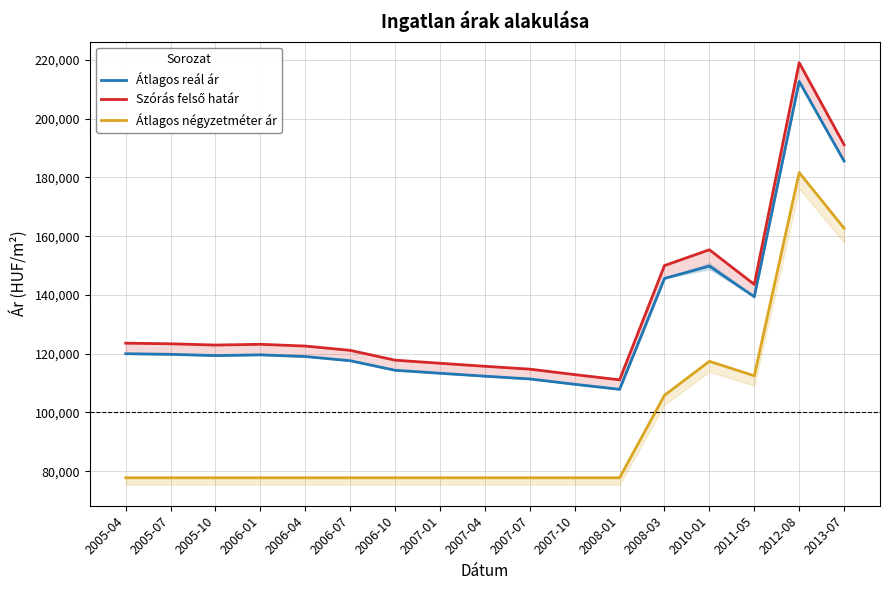

How many lines are shown in the chart?

3